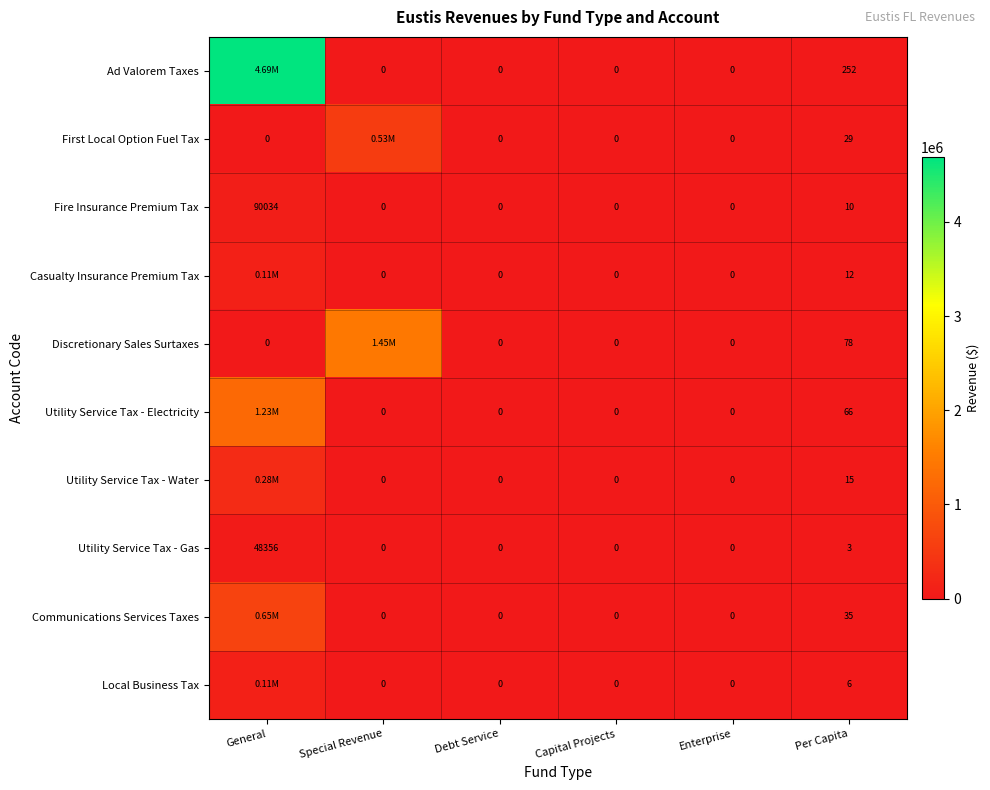

Where is Utility Service Tax - Gas nearest to the value 24178?

Per Capita